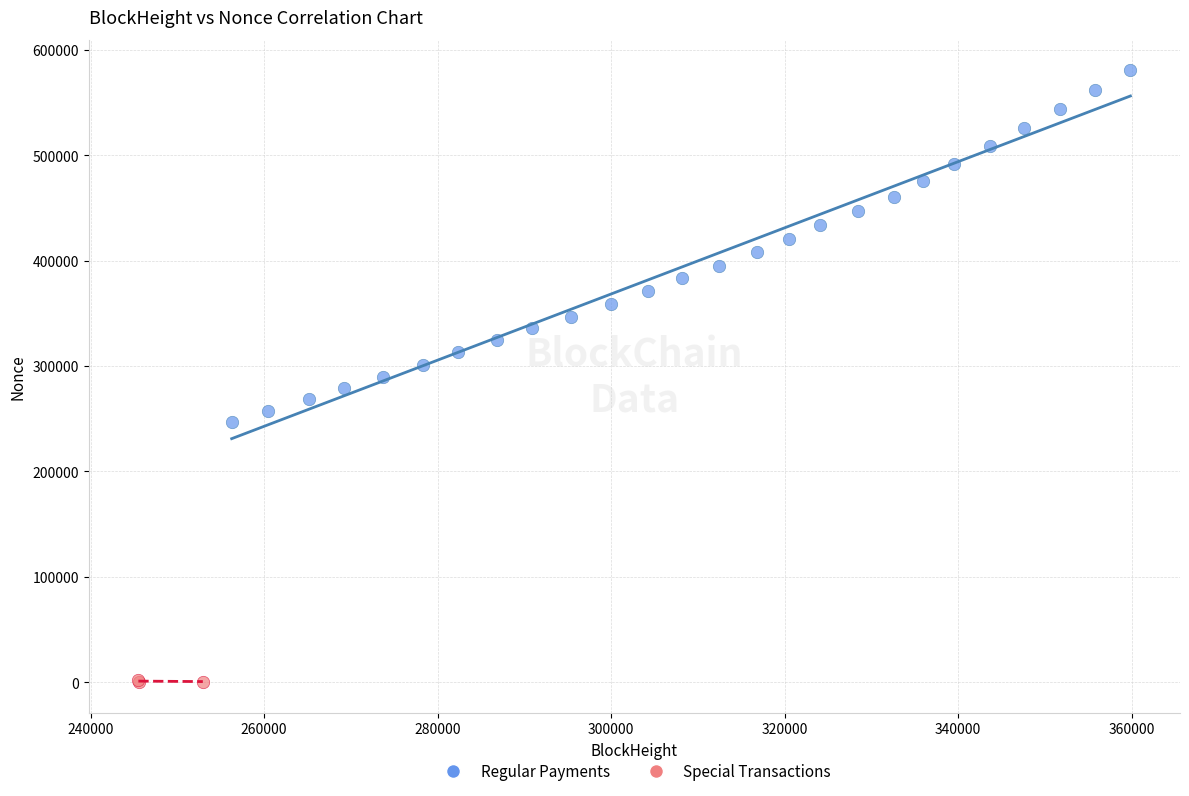

What are all the series names shown in the legend?

Regular Payments, Special Transactions